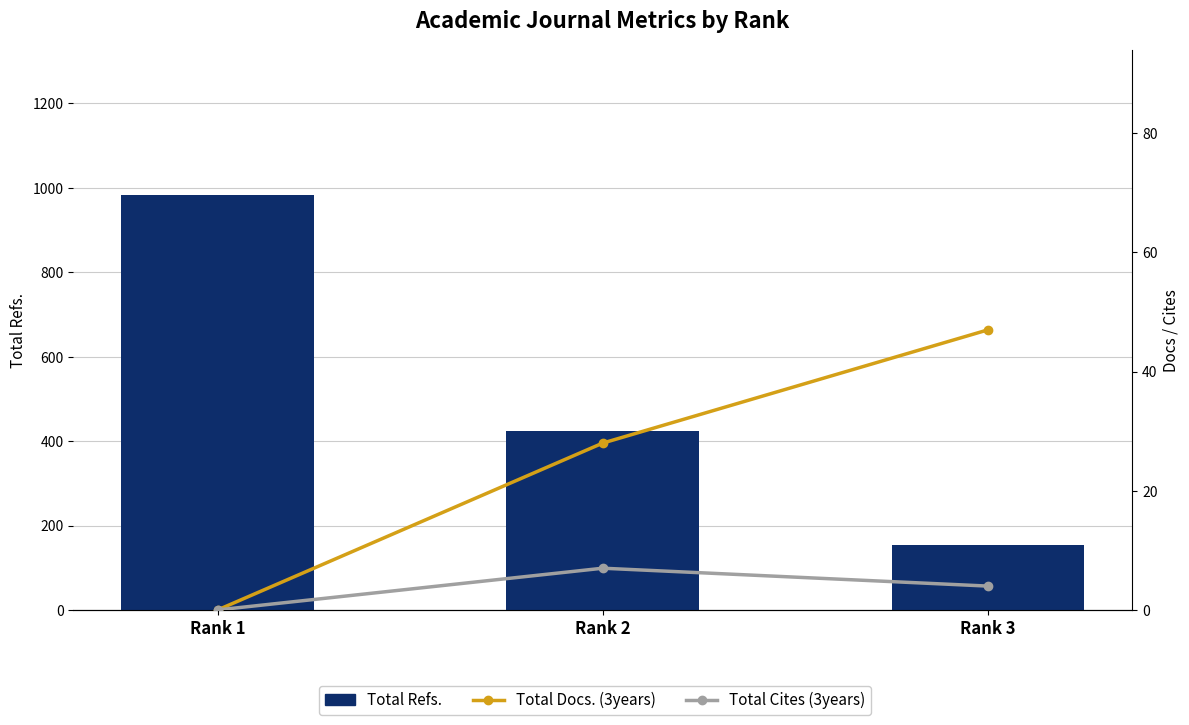

Are the bars horizontal?

No